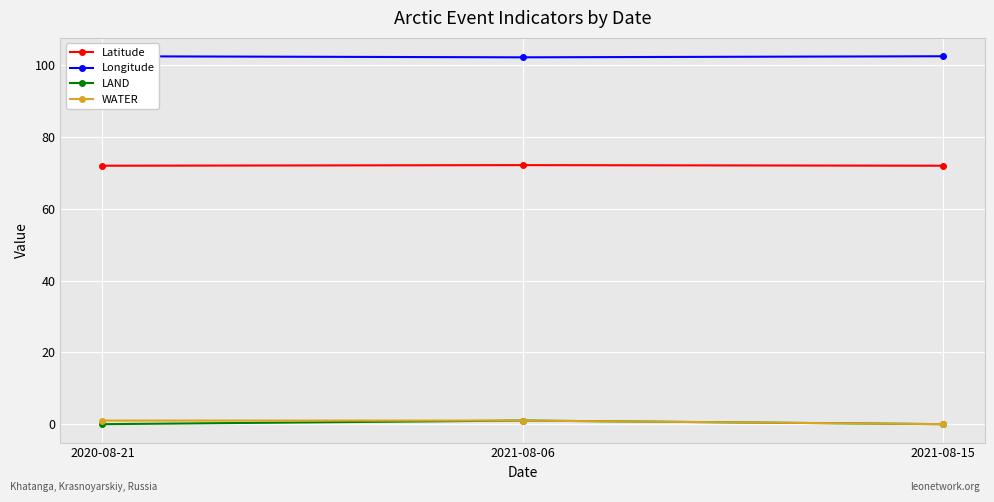

Reading right to left, transcribe all the data shown in this chart.

Latitude: 72.0	72.1	72.0
Longitude: 102.5	102.2	102.5
LAND: 0.0	1.0	0.0
WATER: 0.0	1.0	1.0